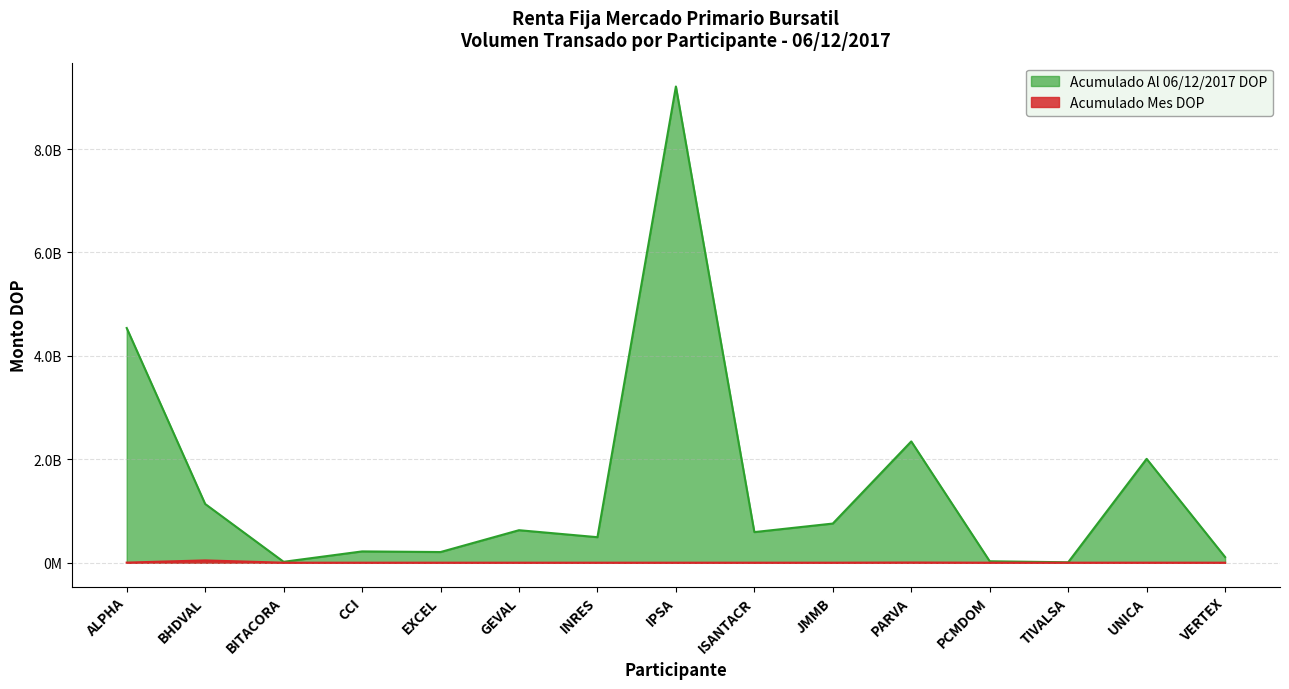

At BHDVAL, list the series in order from largest to smallest.

Acumulado Al 06/12/2017 DOP, Acumulado Mes DOP